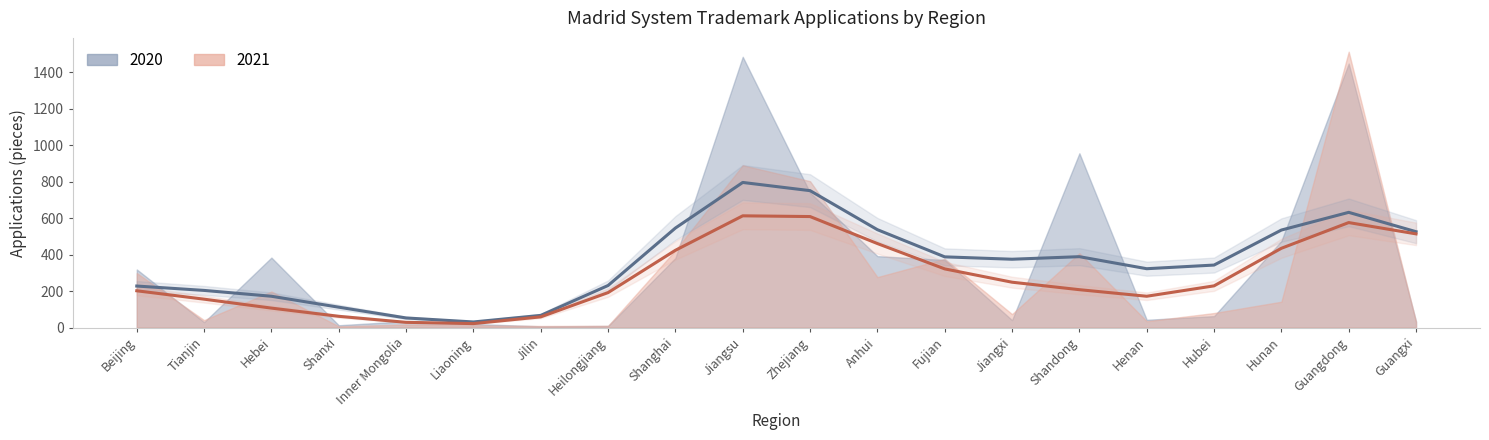

What position from the right is Anhui?

9